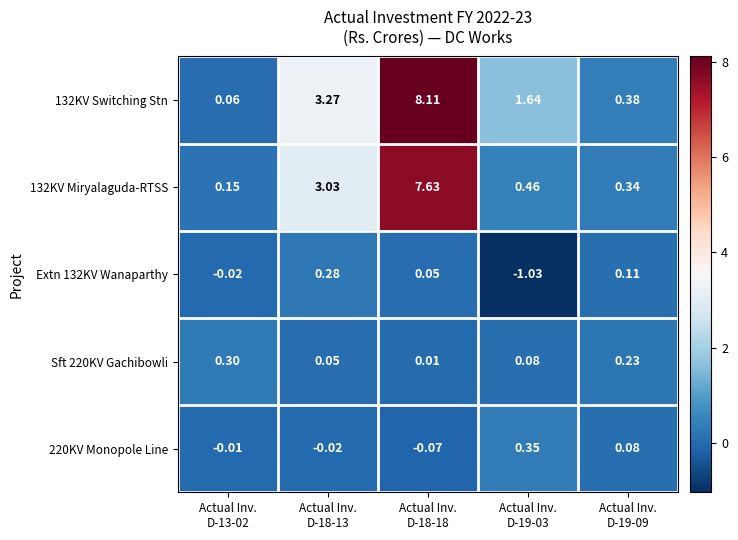

How many data points in 132KV Switching Stn are above 1?

3